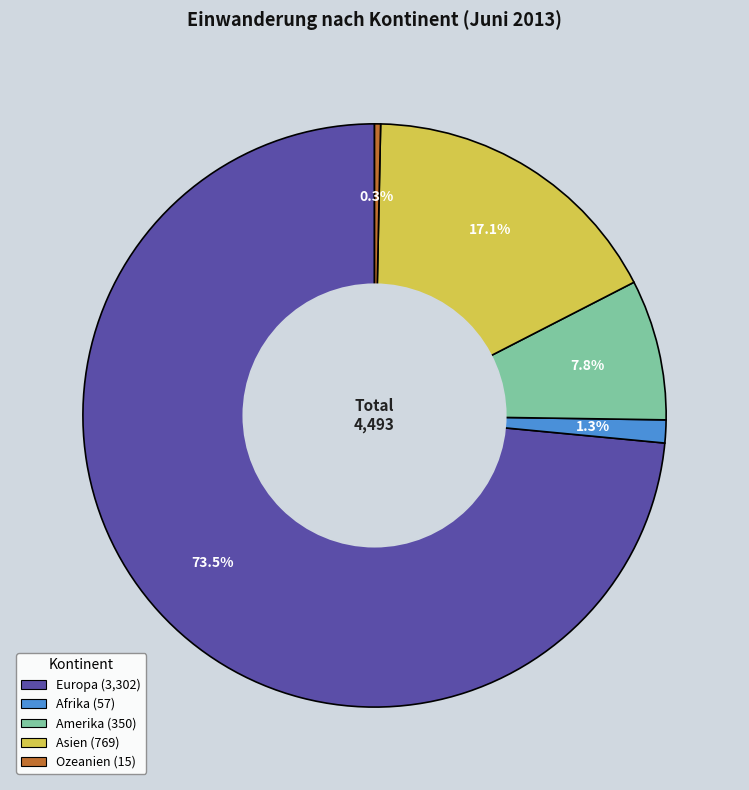

What is the ratio of the value at Europa to the value at Asien?

4.3